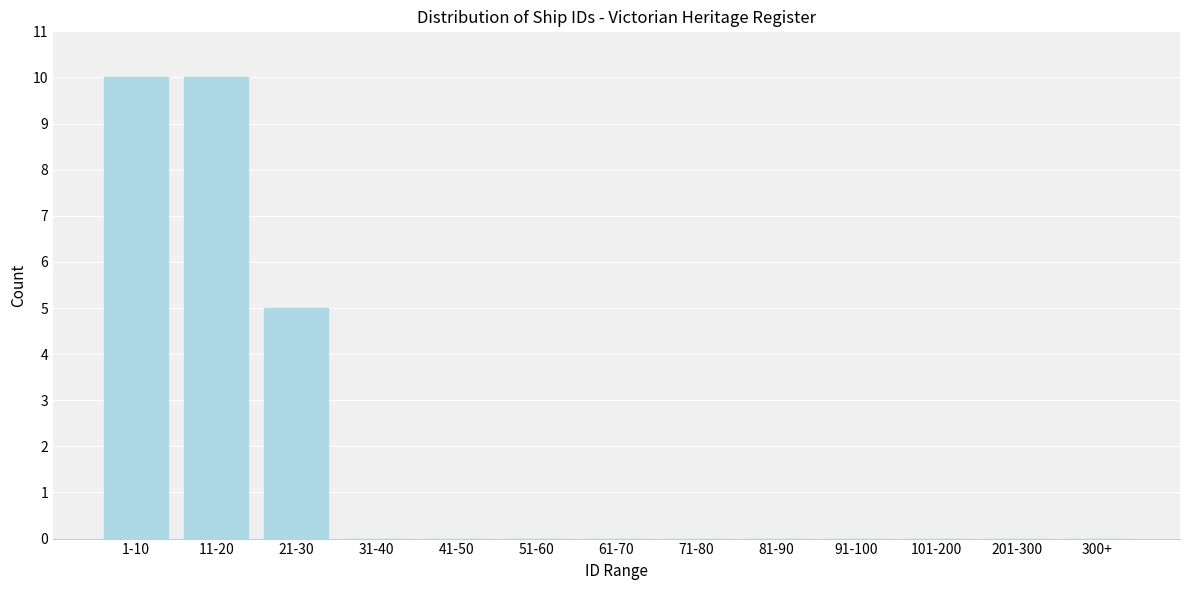

Reading left to right, what are all the values shown in this chart?

1-10=10	11-20=10	21-30=5	31-40=0	41-50=0	51-60=0	61-70=0	71-80=0	81-90=0	91-100=0	101-200=0	201-300=0	300+=0